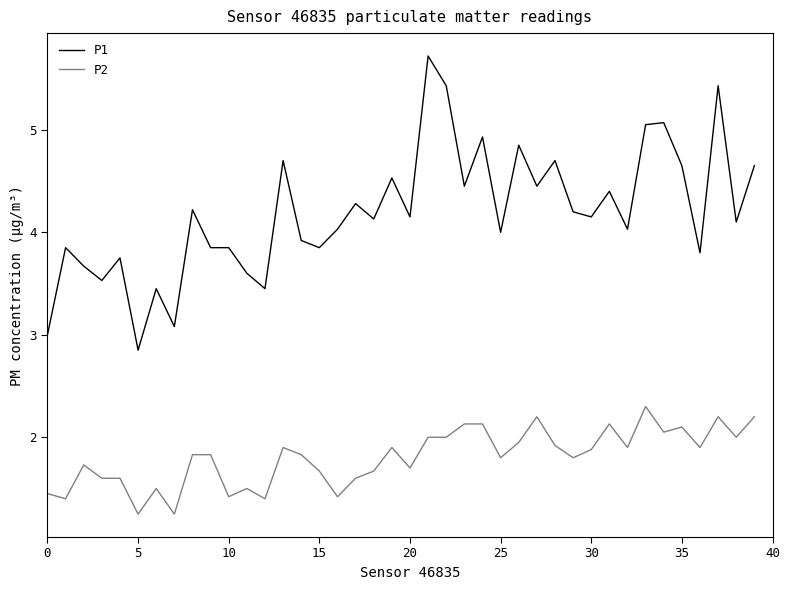

List the series in order of their overall mean, highest first.

P1, P2